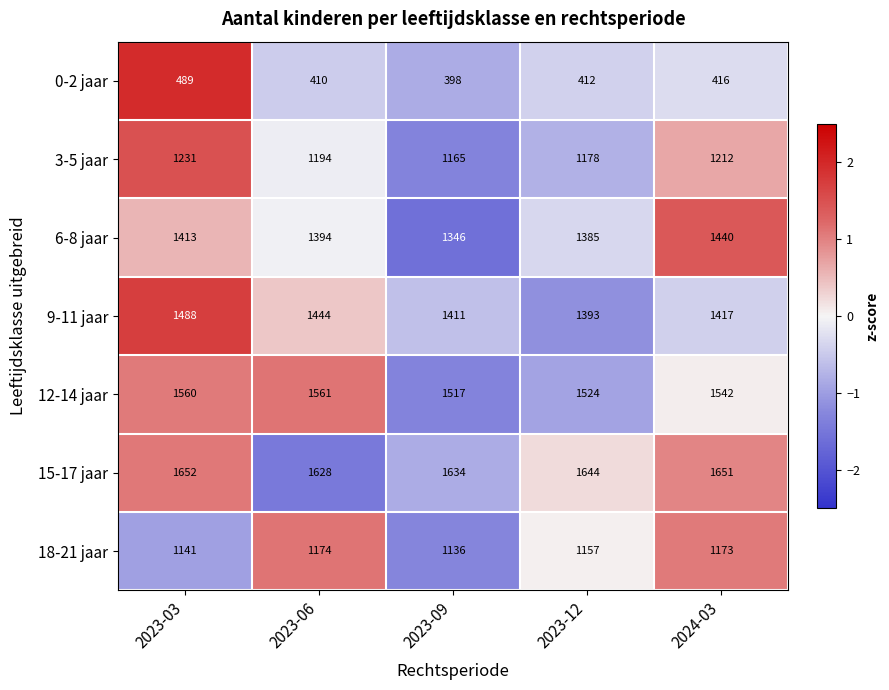

What is the spread (max minus min) of values at 2024-03?

1235